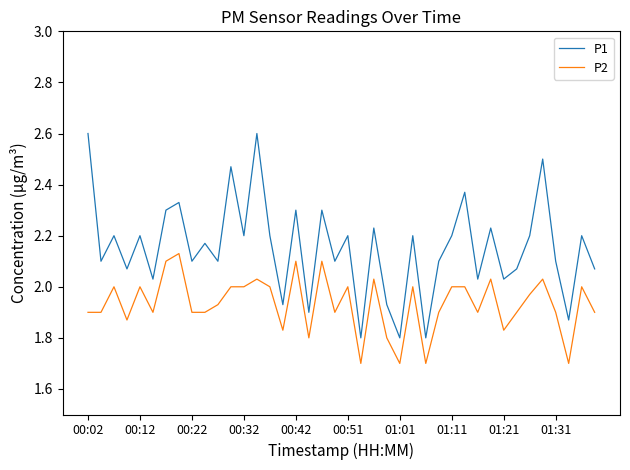

How many categories are shown in the chart?

40